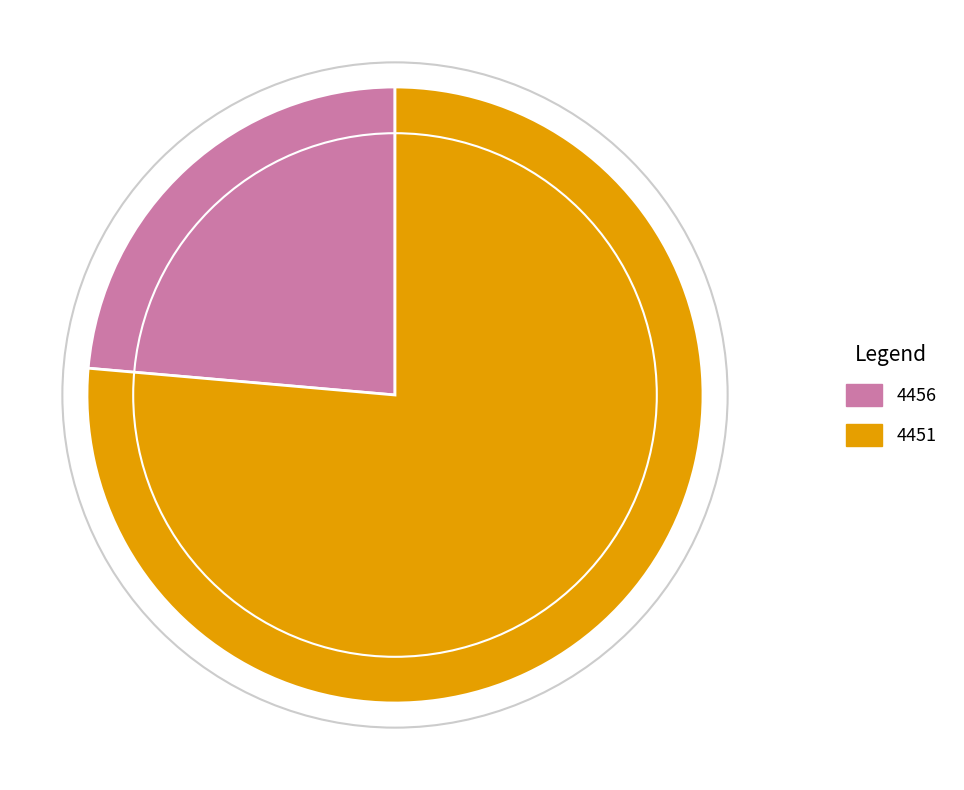

True or false: 4451 accounts for 66% of the total.

False